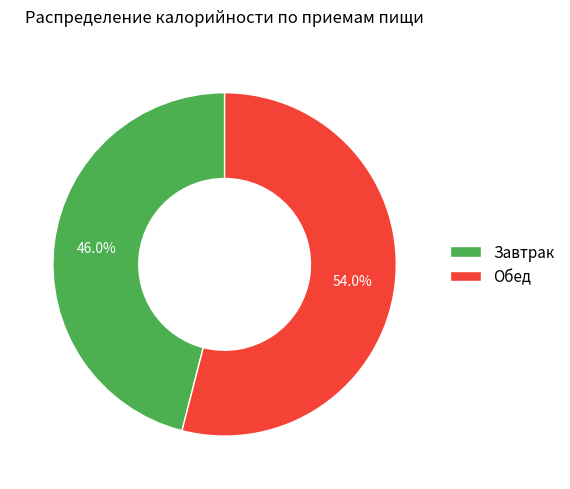

To the nearest percent, what percentage of the pie is Завтрак?

46%